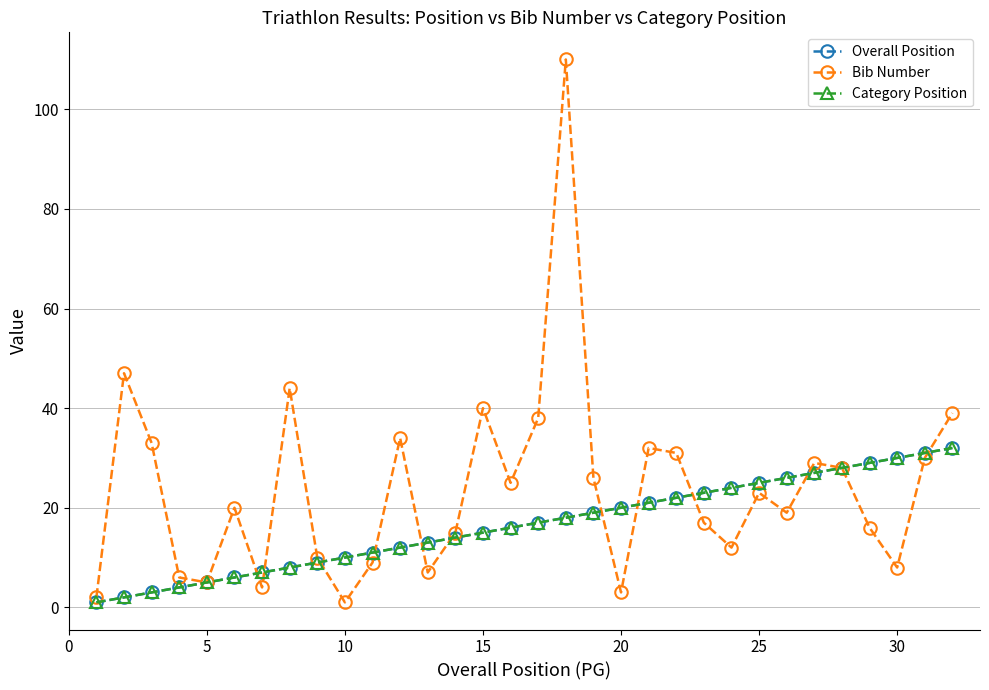

What are all the series names shown in the legend?

Overall Position, Bib Number, Category Position